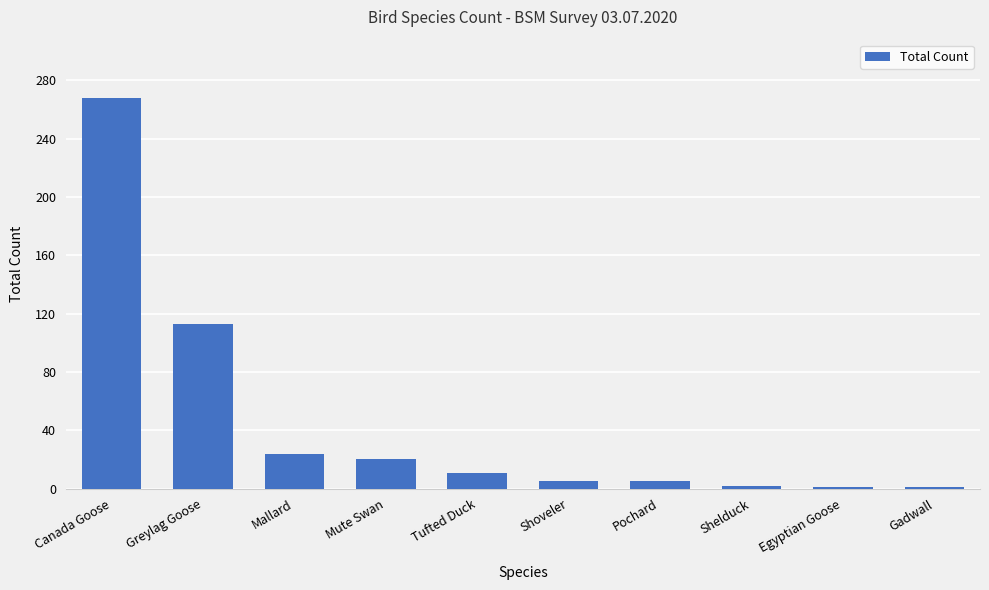

Which has a higher value, Greylag Goose or Pochard?

Greylag Goose